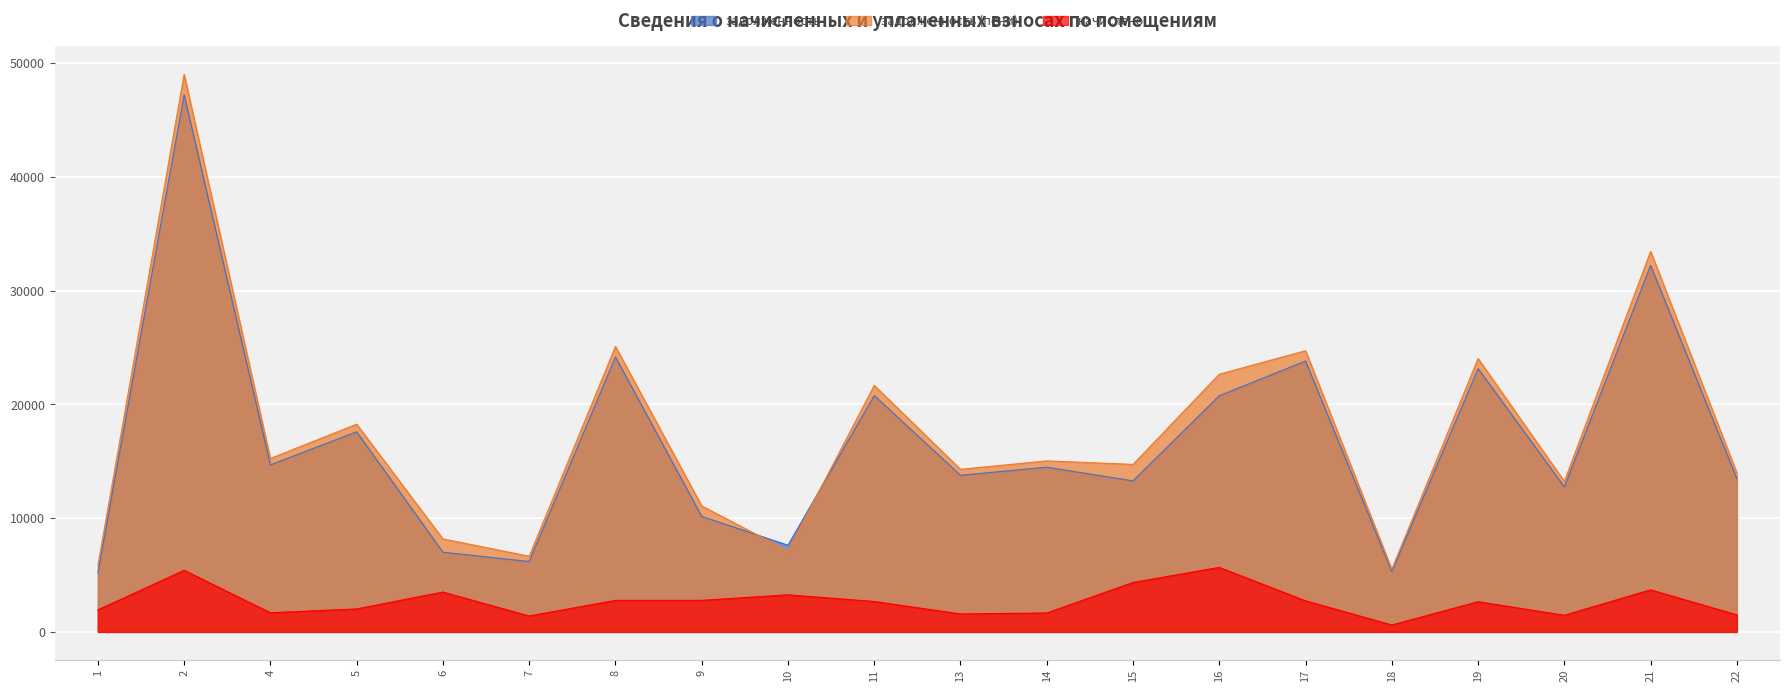

Count the number of categories in the chart.

20